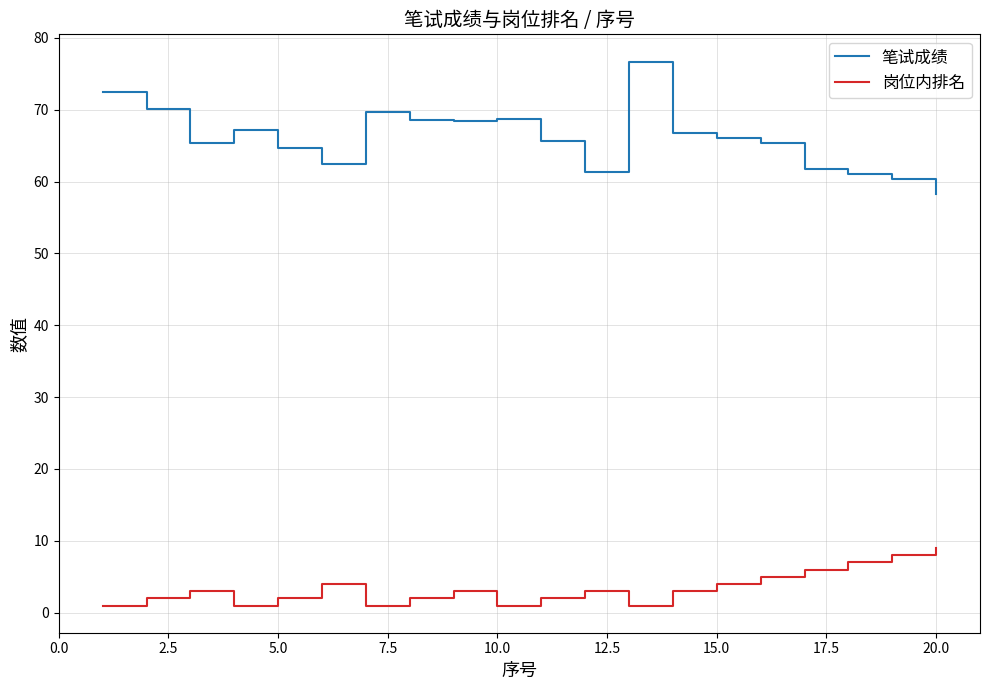

True or false: 岗位内排名 and 笔试成绩 cross at least once.

False